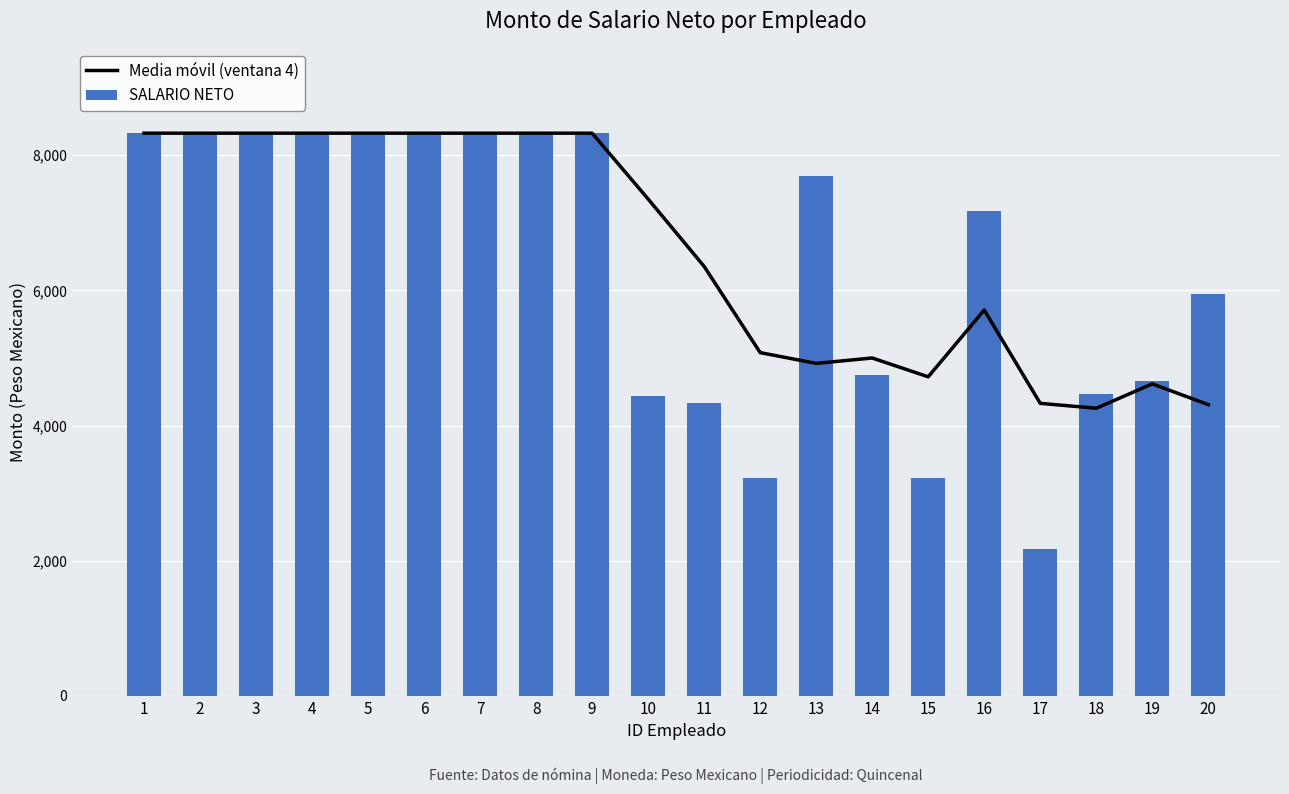

What are all the series names shown in the legend?

Media móvil (ventana 4), SALARIO NETO